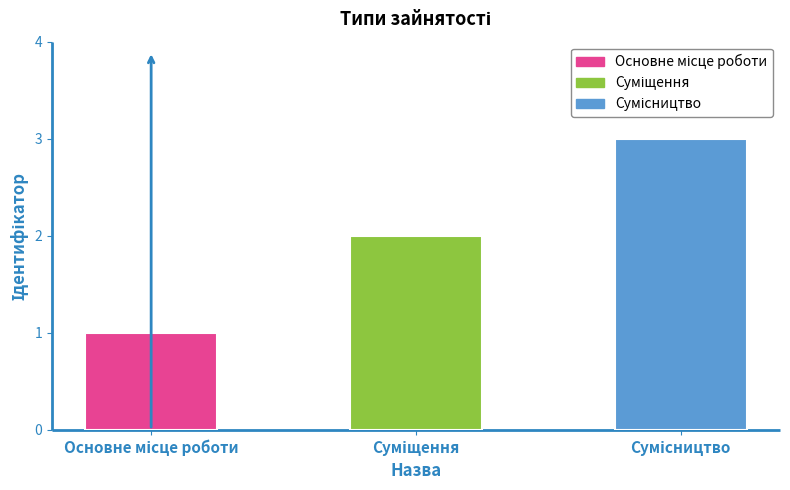

The value at Суміщення is 2. True or false?

True